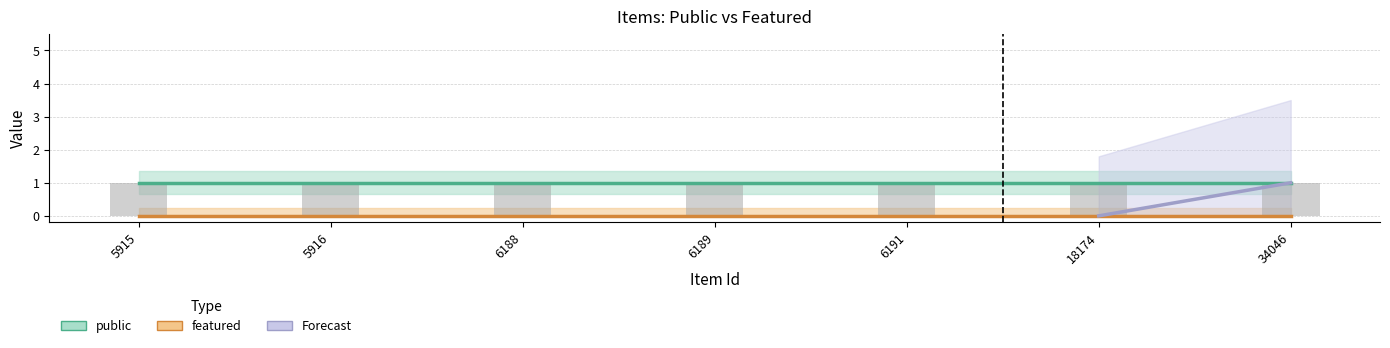

What is the sum of all public values?

7